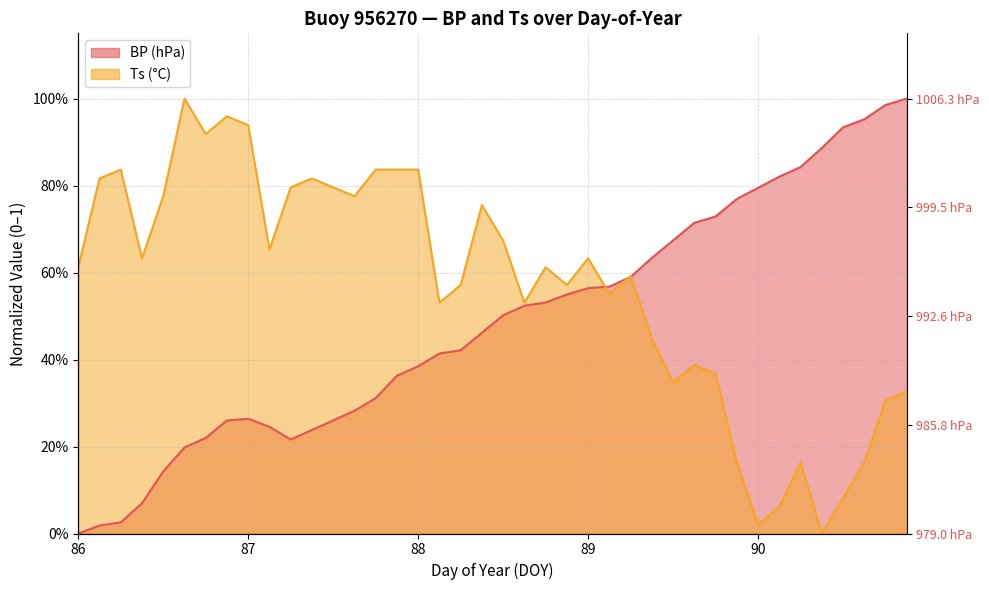

What is the difference between the maximum and second lowest values in the Ts series?

1.0